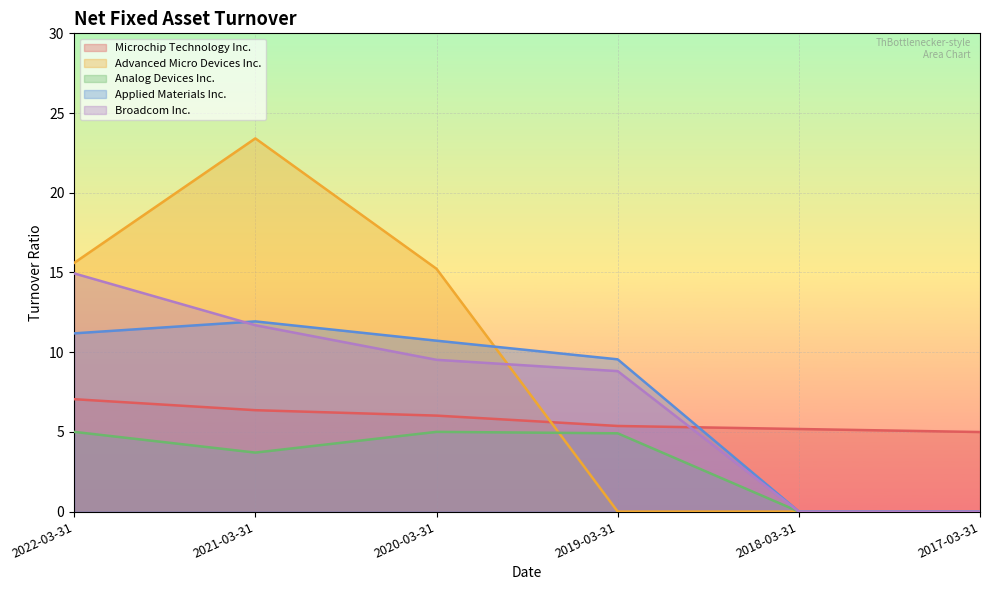

Does the chart display data point markers on the line(s)?

No